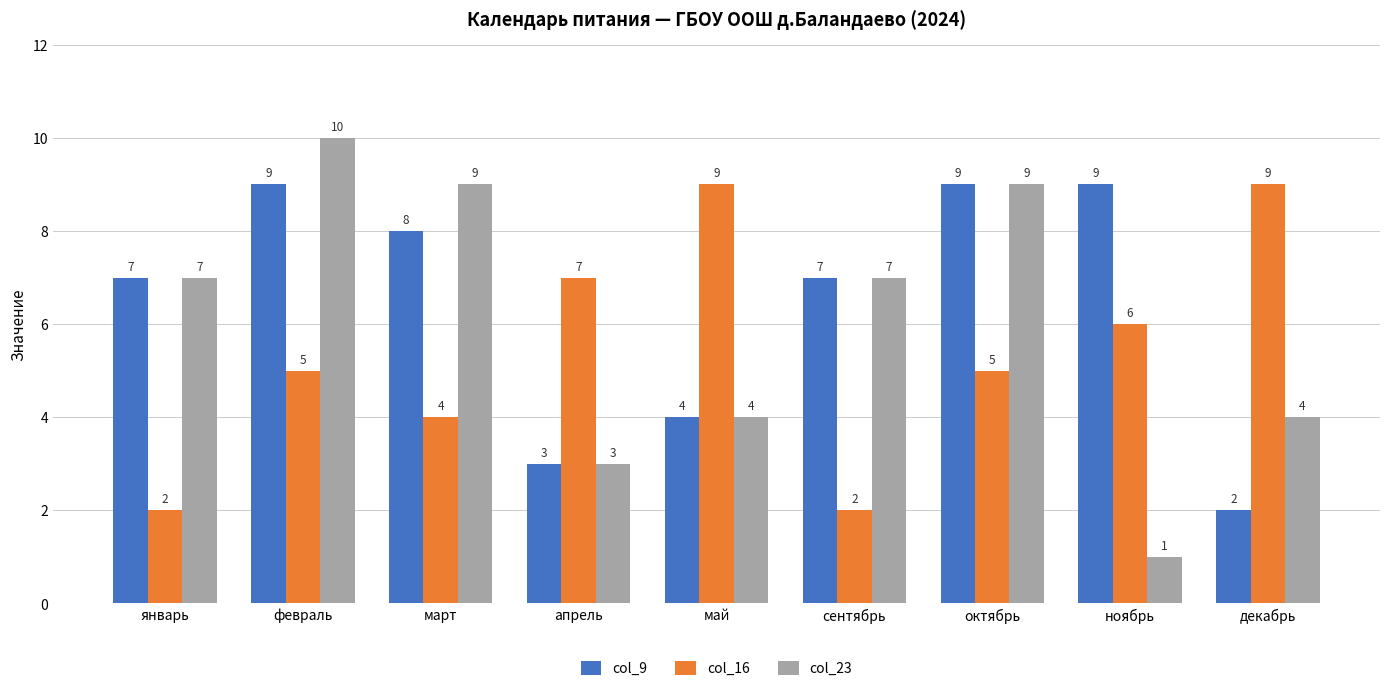

What value does the col_23 series have at апрель?

3